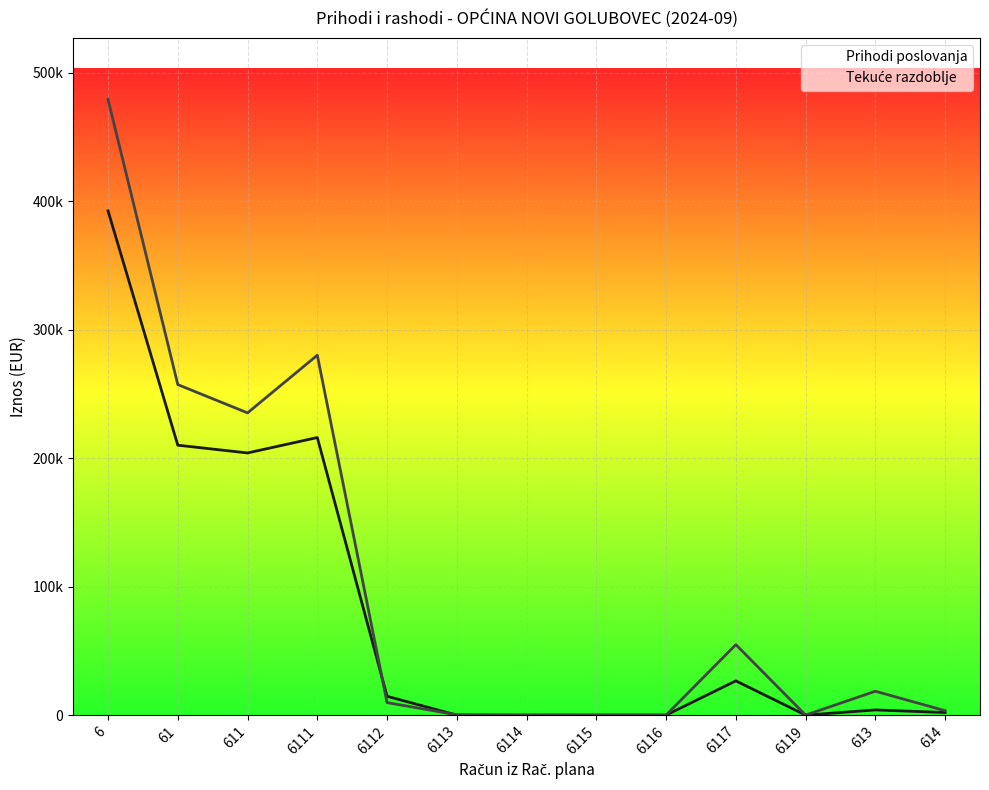

At 6116, list the series in order from largest to smallest.

Prihodi poslovanja, Tekuće razdoblje